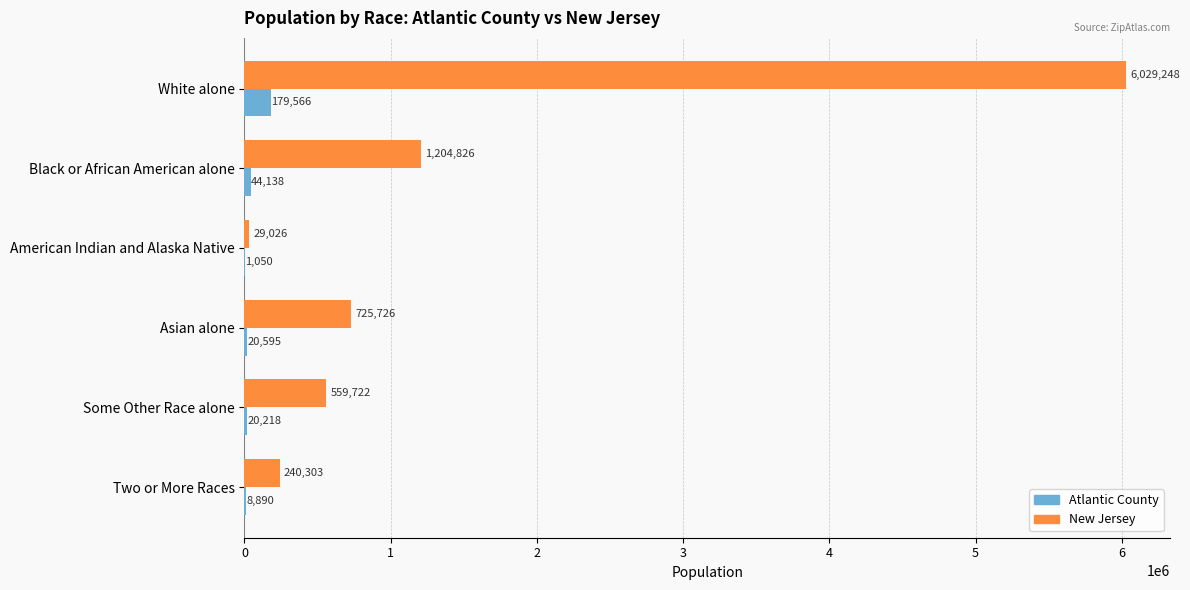

Which series has the largest total across all categories?

New Jersey